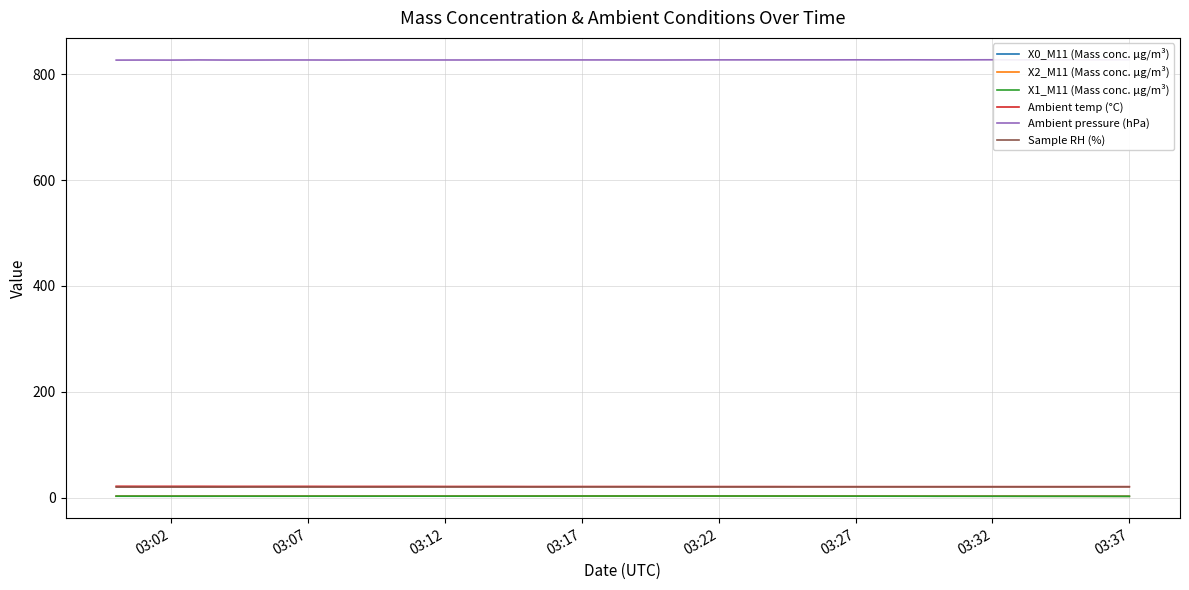

True or false: X2_M11 (Mass conc. μg/m³) and Ambient pressure (hPa) cross at least once.

False